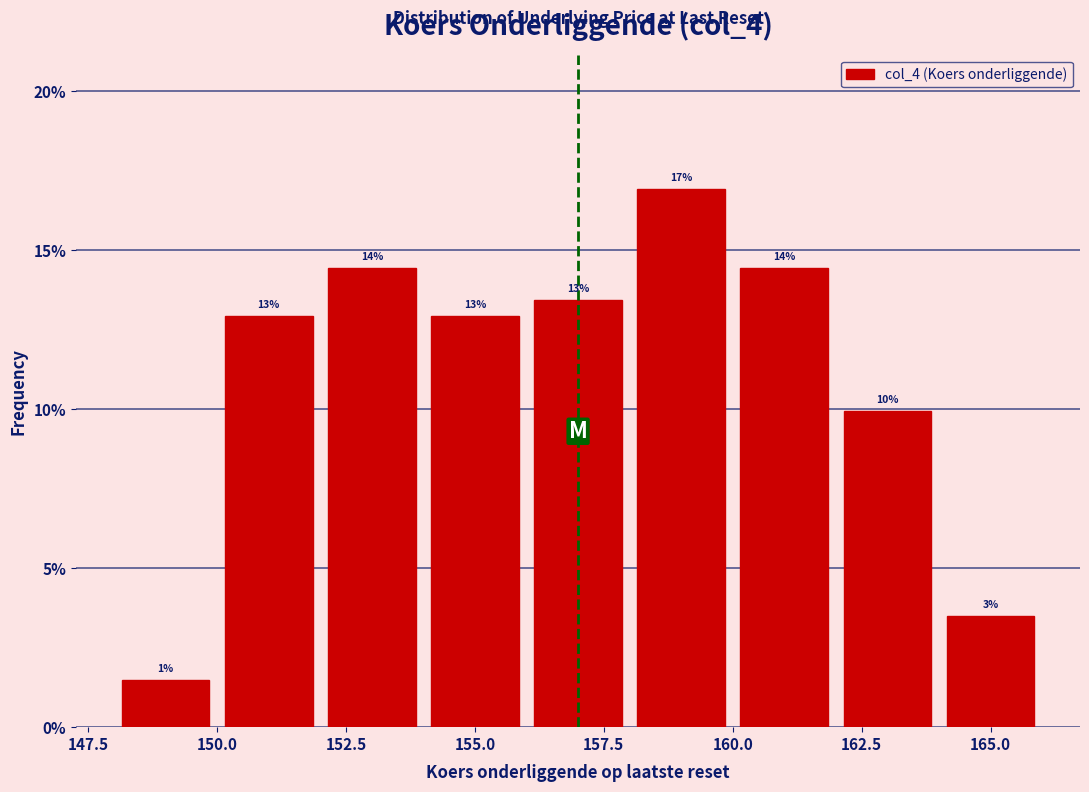

Over which range of the x-axis is the bar tallest?

158 to 160